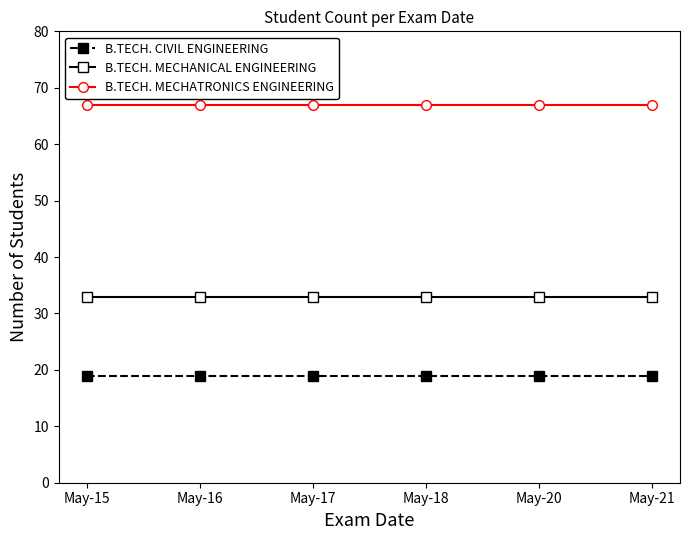

True or false: B.TECH. CIVIL ENGINEERING has a value of 26 at May-18.

False